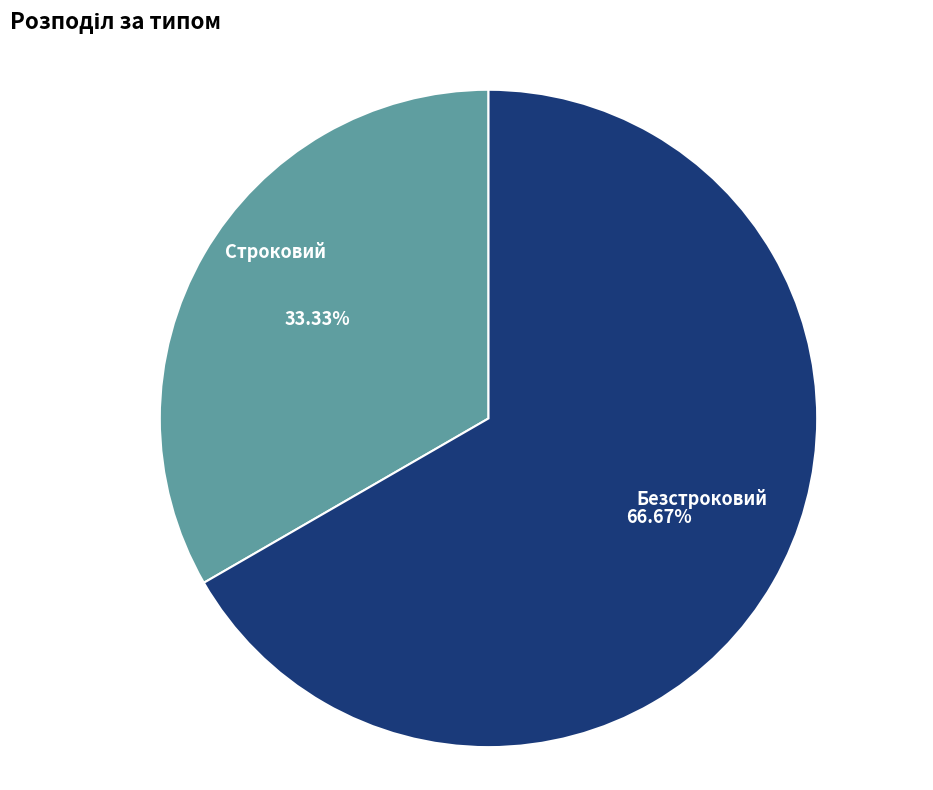

How many segments does this pie chart have?

2